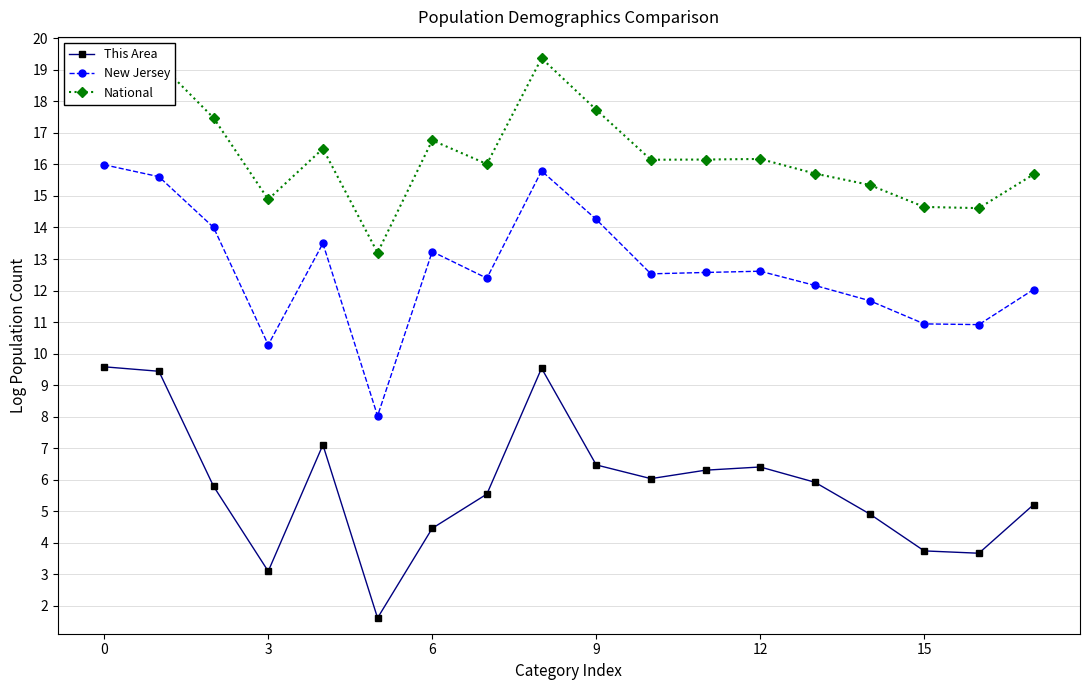

What is the difference between the second highest and second lowest values in the This Area series?

6.4